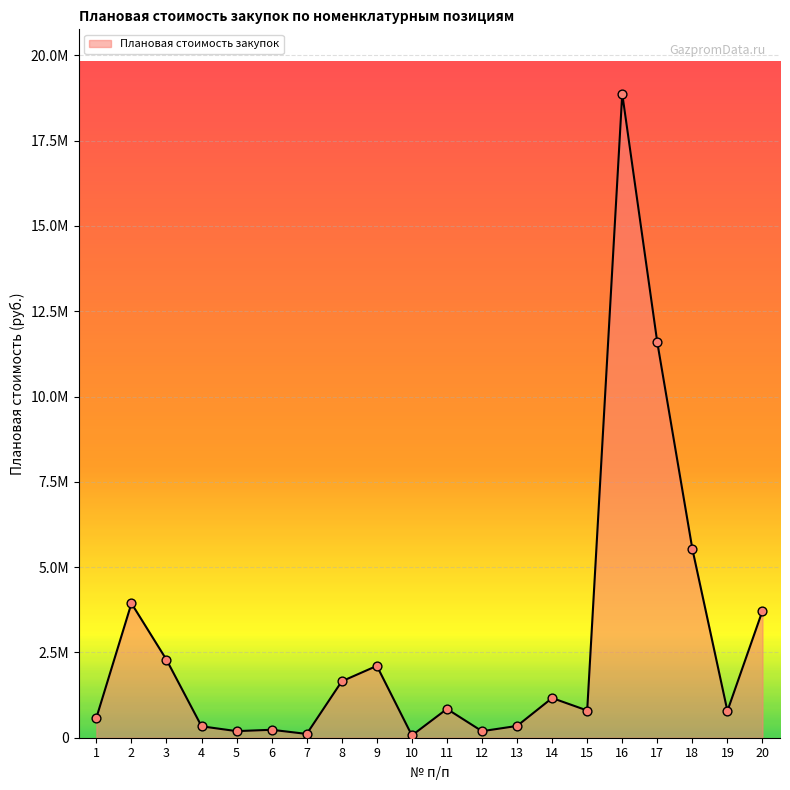

What is the change in value from 4 to 18?

+5198386.5